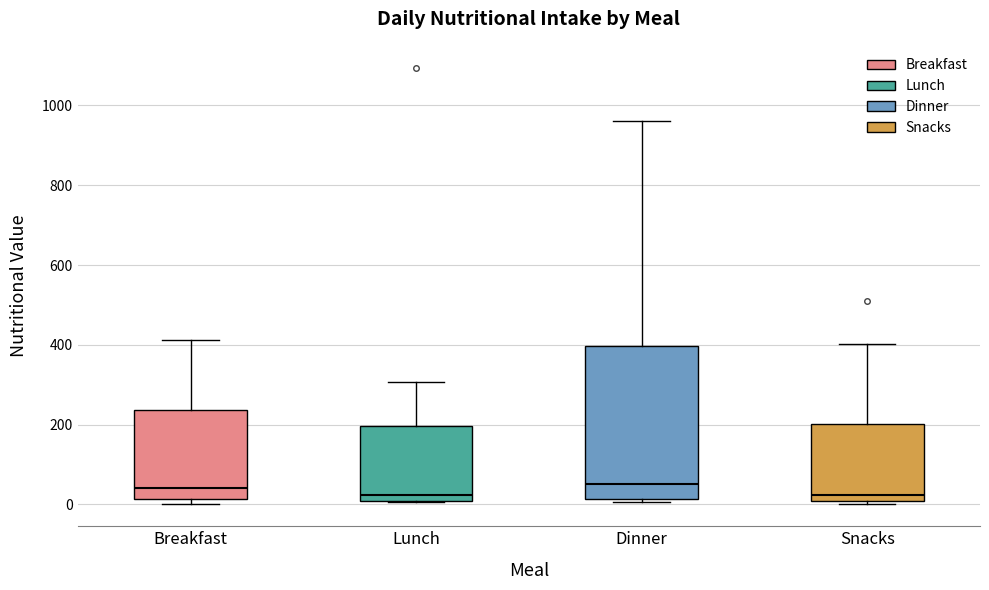

Reading left to right, transcribe this box plot: for each box, give where its median line is, the range the box spans, and where its two whiskers end, as read against the y-axis. The values are not printed on the chart, so give them approximately, as read against the axis.

Breakfast: median 40, box 20 to 240, whiskers 0 to 420
Lunch: median 20, box 0 to 200, whiskers 0 to 300
Dinner: median 60, box 20 to 400, whiskers 0 to 960
Snacks: median 20, box 0 to 200, whiskers 0 (just below the box's lower edge) to 400